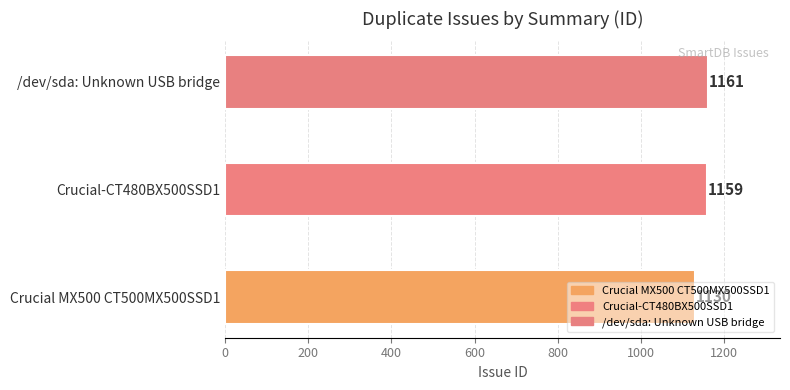

How many bars are there in total?

3